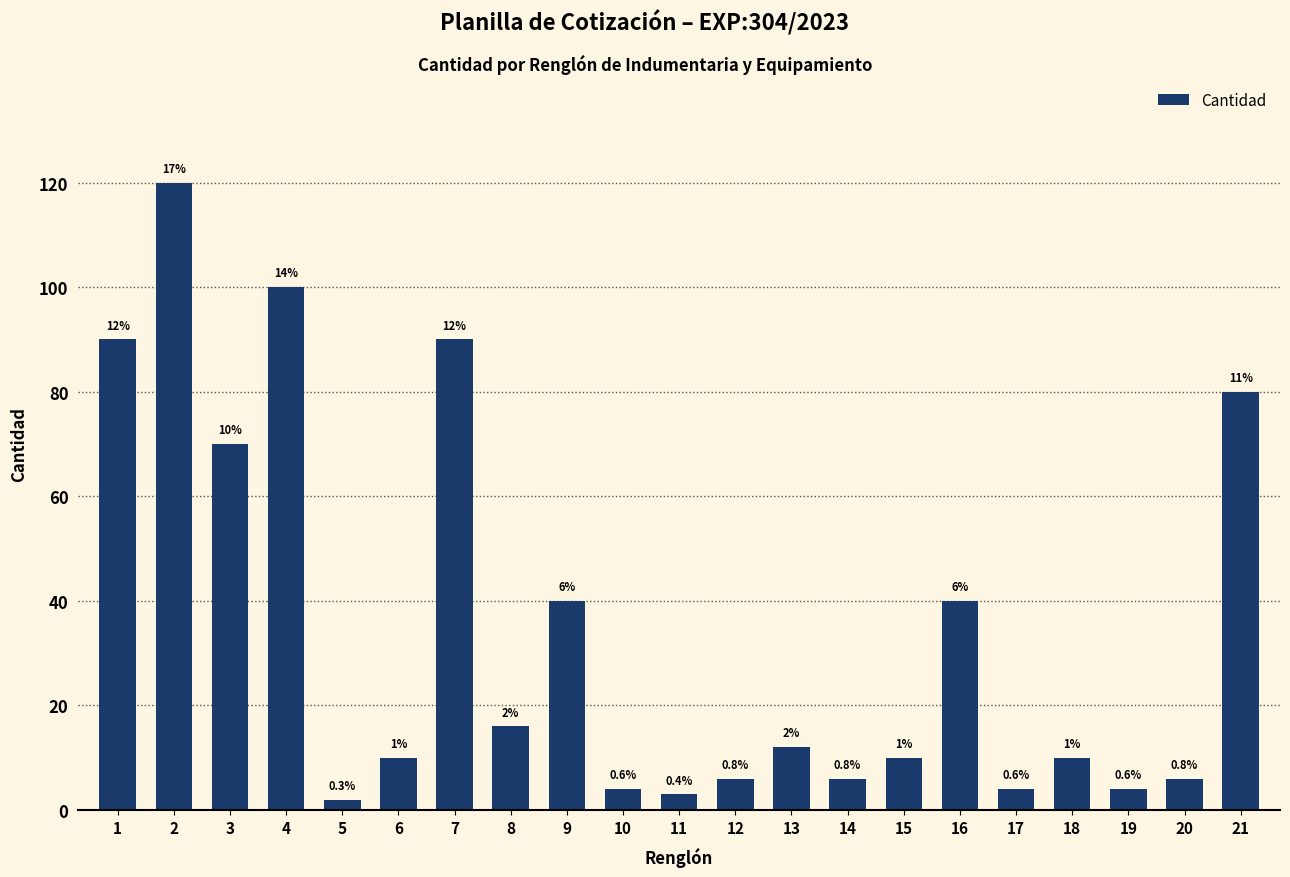

Does the chart contain any negative values?

No